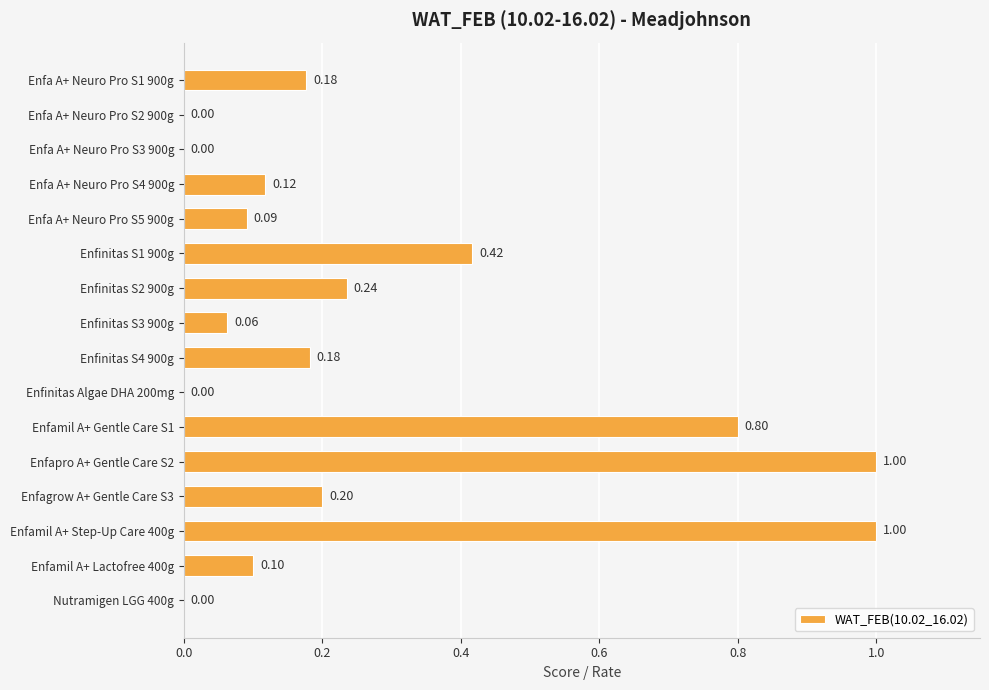

What is the sum of all values?

4.4